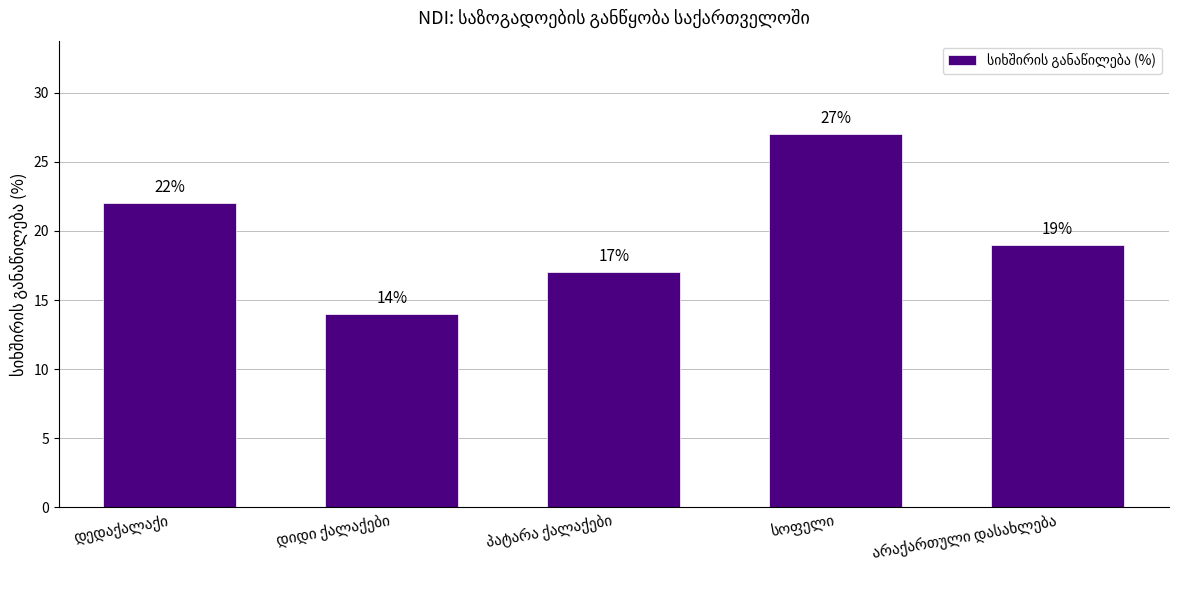

What is the maximum value shown in the chart?

27